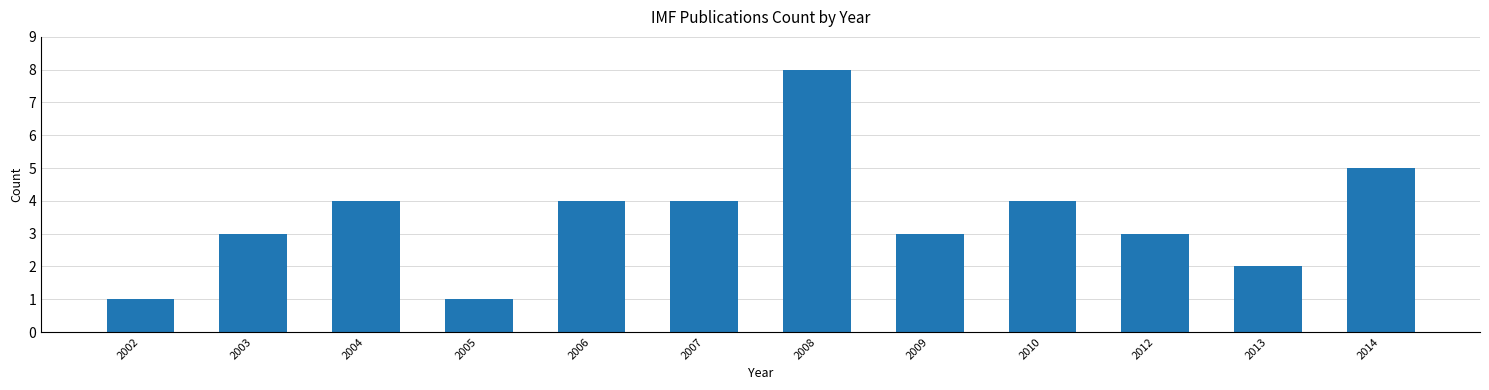

Reading left to right, extract all data points from this chart.

2002=1	2003=3	2004=4	2005=1	2006=4	2007=4	2008=8	2009=3	2010=4	2012=3	2013=2	2014=5